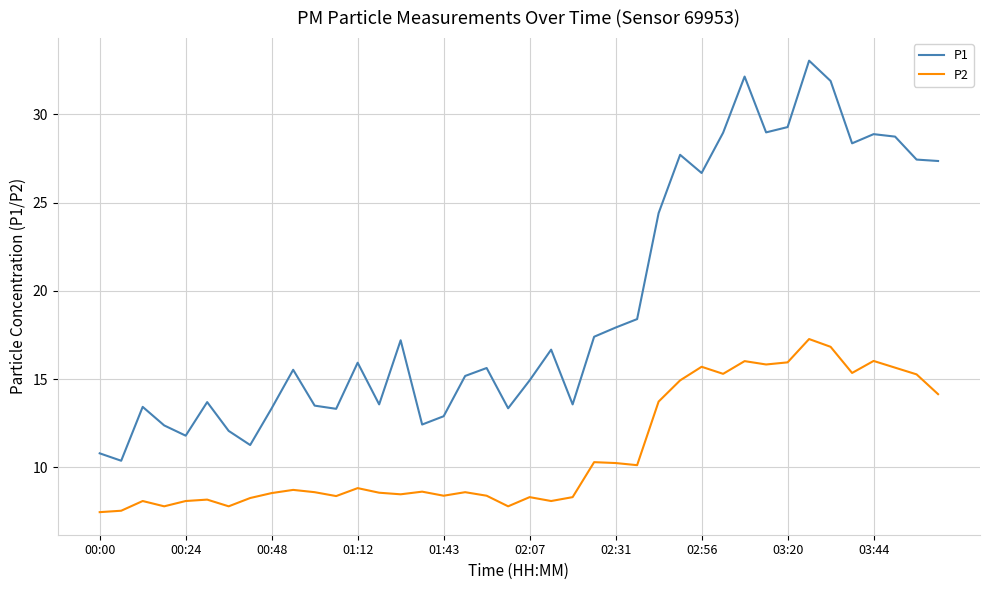

List the series in order of their peak value, lowest first.

P2, P1